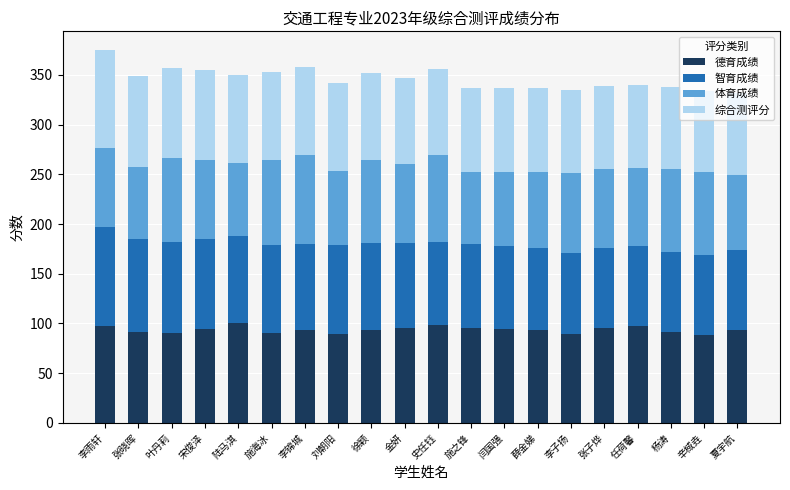

What is the minimum value for 德育成绩?

88.3